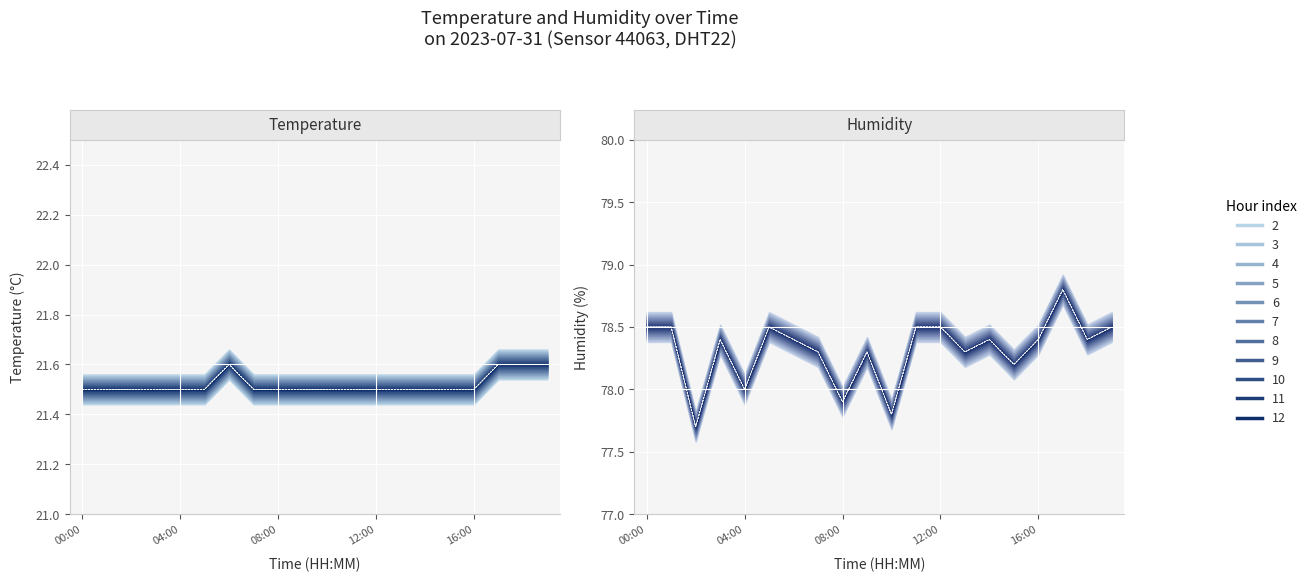

What is the highest value of the temperature series?

21.6